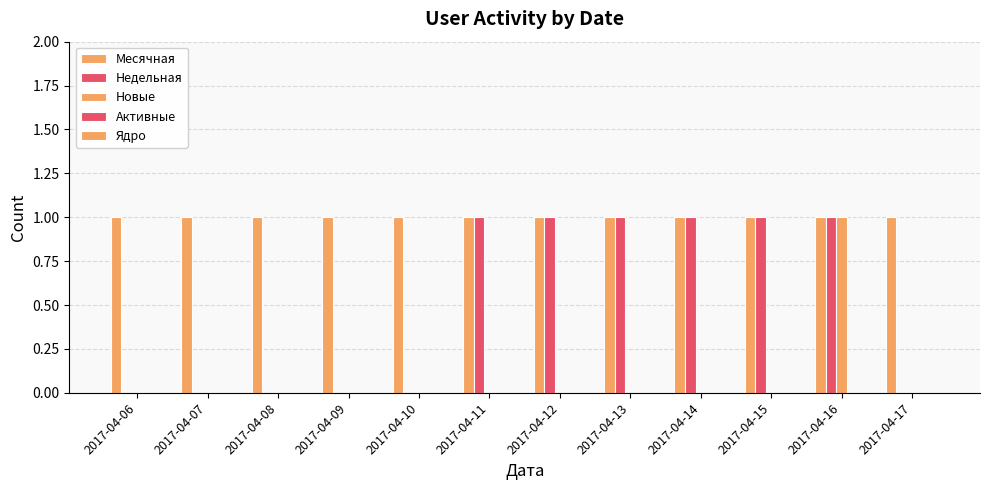

Between 2017-04-06 and 2017-04-13, which is larger?

2017-04-06